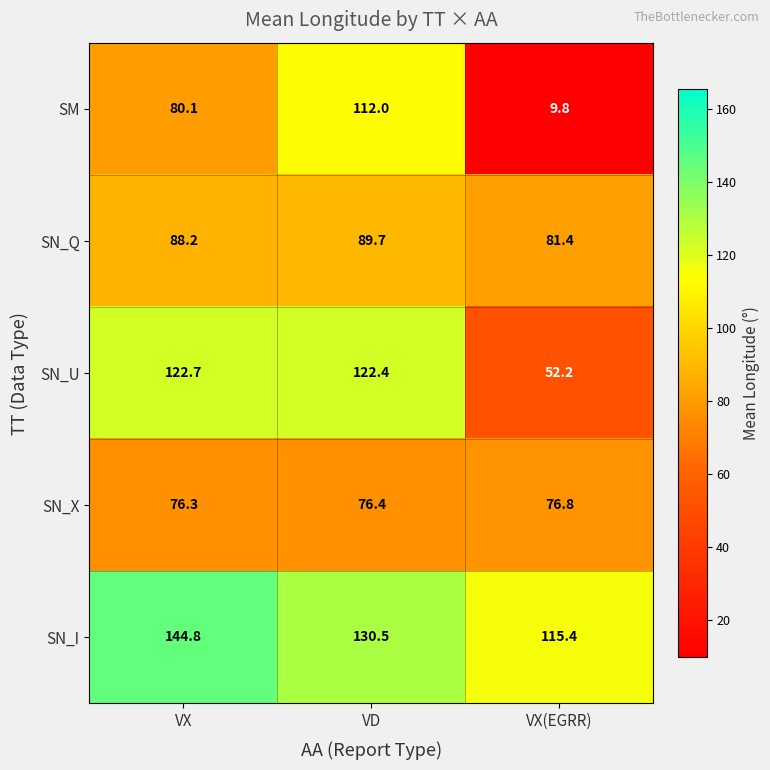

What value does the SM series have at VX?

80.1